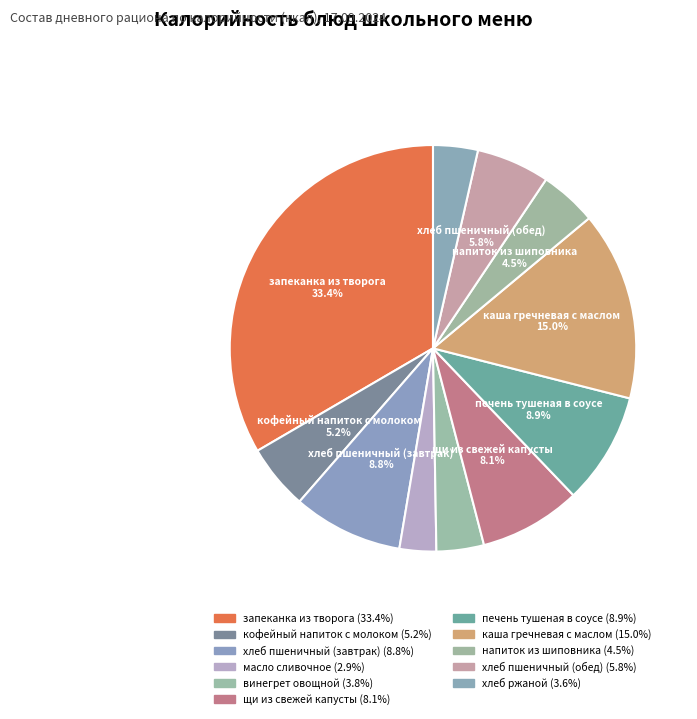

Is there a majority slice in this chart?

No